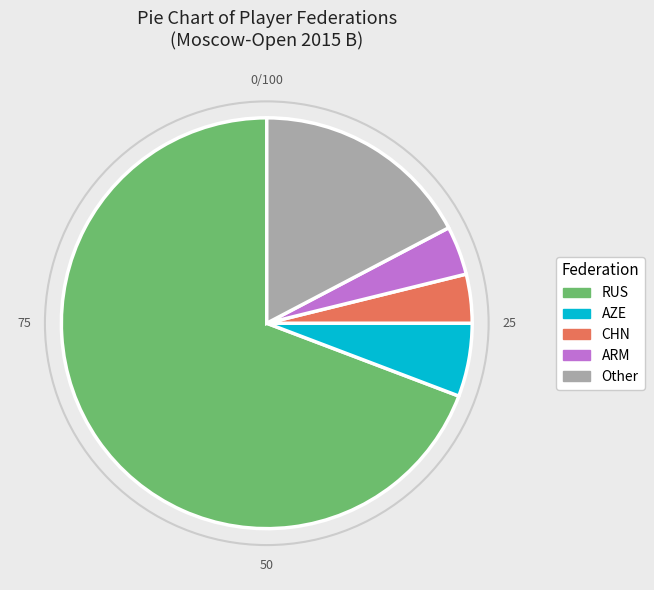

How many slices are in this pie chart?

5